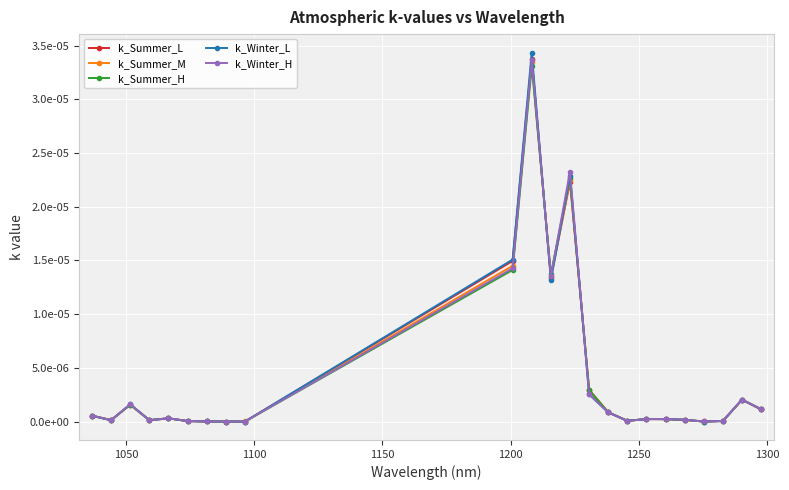

Which series ends up on top after the final intersection of k_Summer_M and k_Summer_H?

k_Summer_M